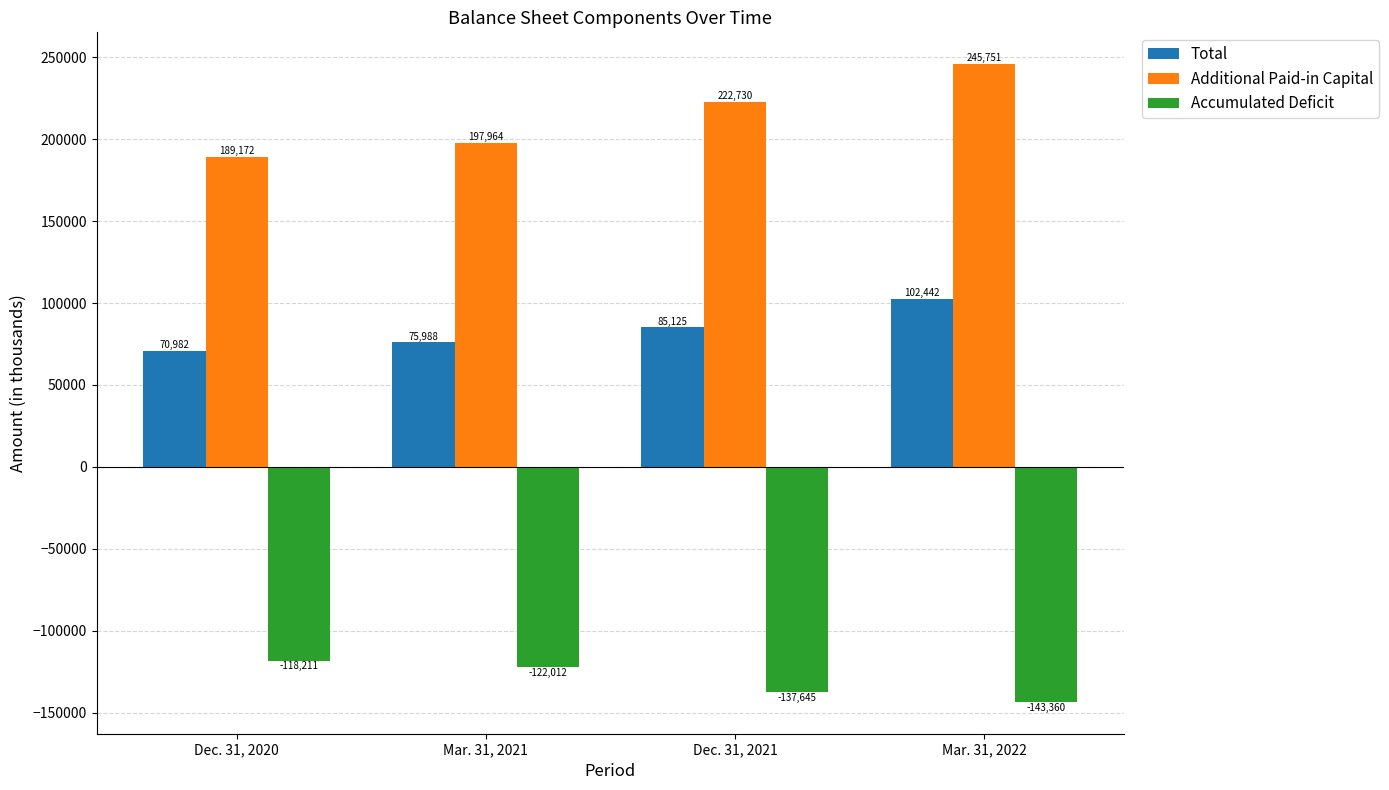

What is the sum of all Total values?

334537